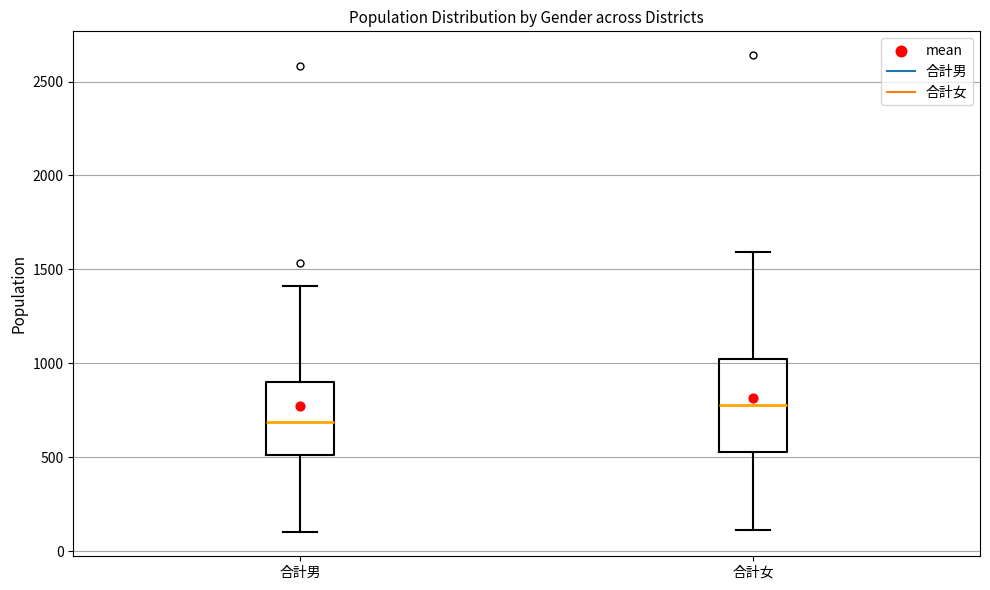

Reading left to right, read every box against the y-axis: the position of its median line, the range the box covers, and the ends of its whiskers. The values are not printed on the chart, so give them approximately, as read against the axis.

合計男: median 700, box 500 to 900, whiskers 100 to 1400
合計女: median 800, box 550 to 1050, whiskers 100 to 1600